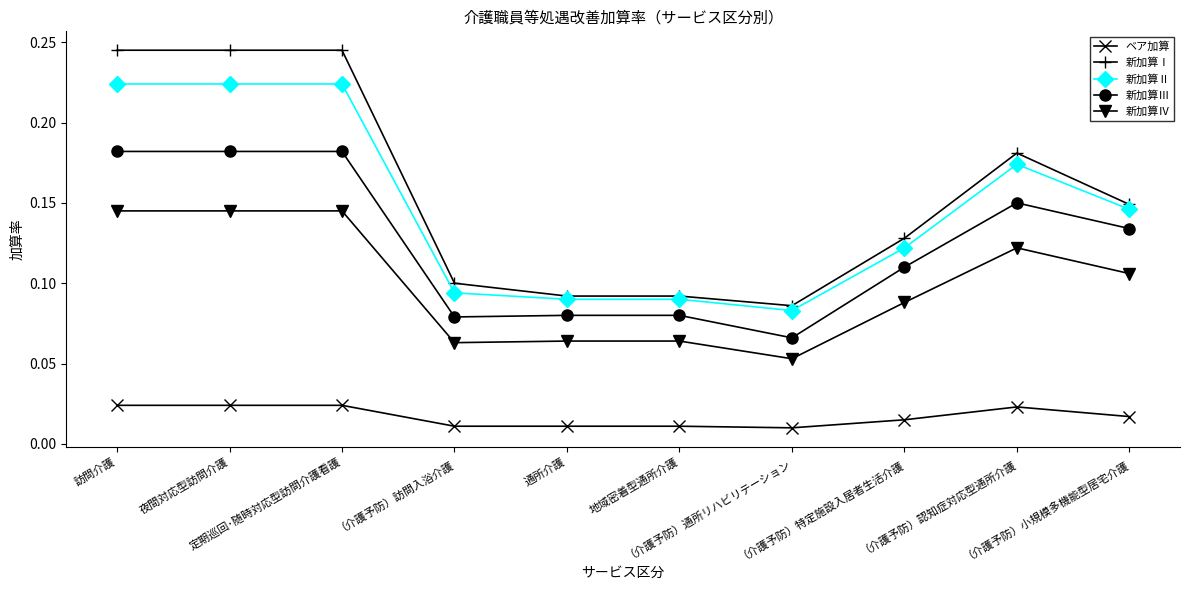

Count the number of categories in the chart.

10